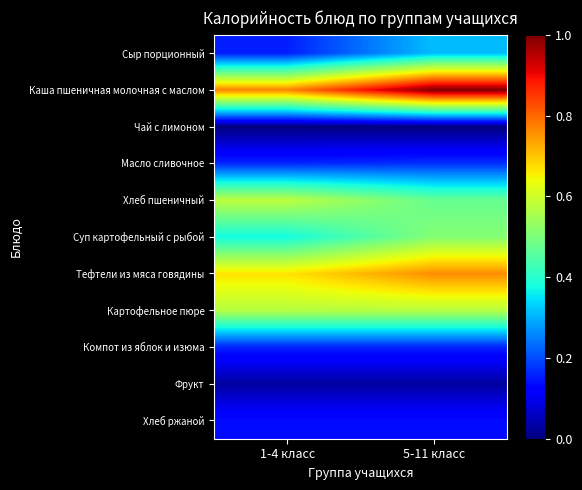

Reading left to right, extract all data points from this chart.

Сыр порционный: 1-4 класс=0.2	5-11 класс=0.3
Каша пшеничная молочная с маслом: 1-4 класс=0.8	5-11 класс=1.0
Чай с лимоном: 1-4 класс=0.0	5-11 класс=0.0
Масло сливочное: 1-4 класс=0.2	5-11 класс=0.2
Хлеб пшеничный: 1-4 класс=0.6	5-11 класс=0.5
Суп картофельный с рыбой: 1-4 класс=0.4	5-11 класс=0.5
Тефтели из мяса говядины: 1-4 класс=0.7	5-11 класс=0.8
Картофельное пюре: 1-4 класс=0.6	5-11 класс=0.6
Компот из яблок и изюма: 1-4 класс=0.2	5-11 класс=0.2
Фрукт: 1-4 класс=0.0	5-11 класс=0.0
Хлеб ржаной: 1-4 класс=0.1	5-11 класс=0.1